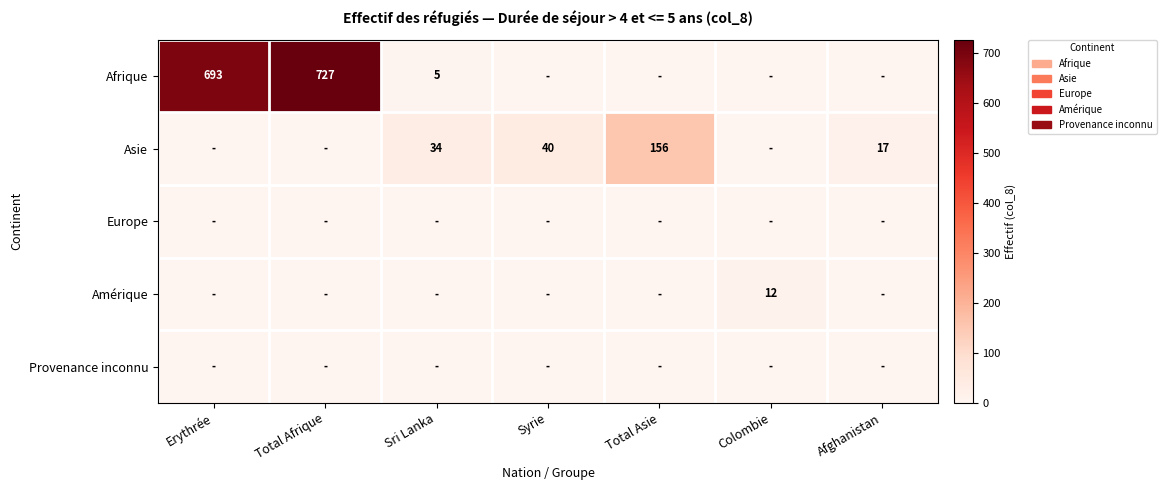

What is the maximum value shown in the chart?

727